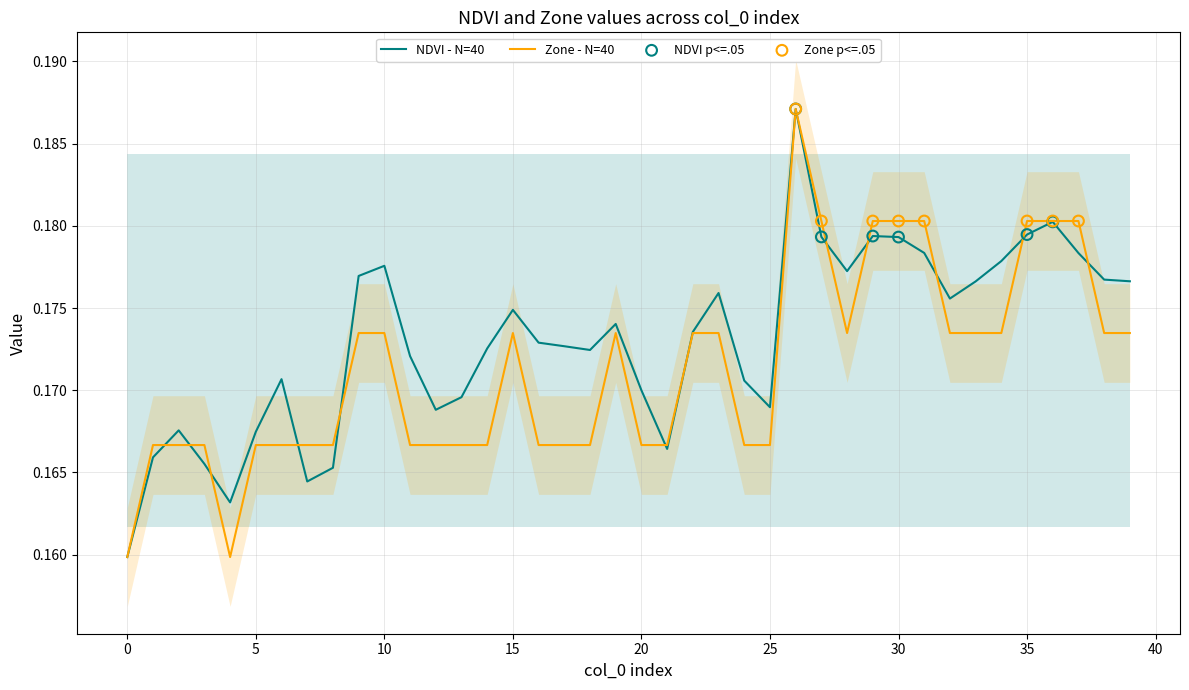

What are all the series names shown in the legend?

NDVI, Zone